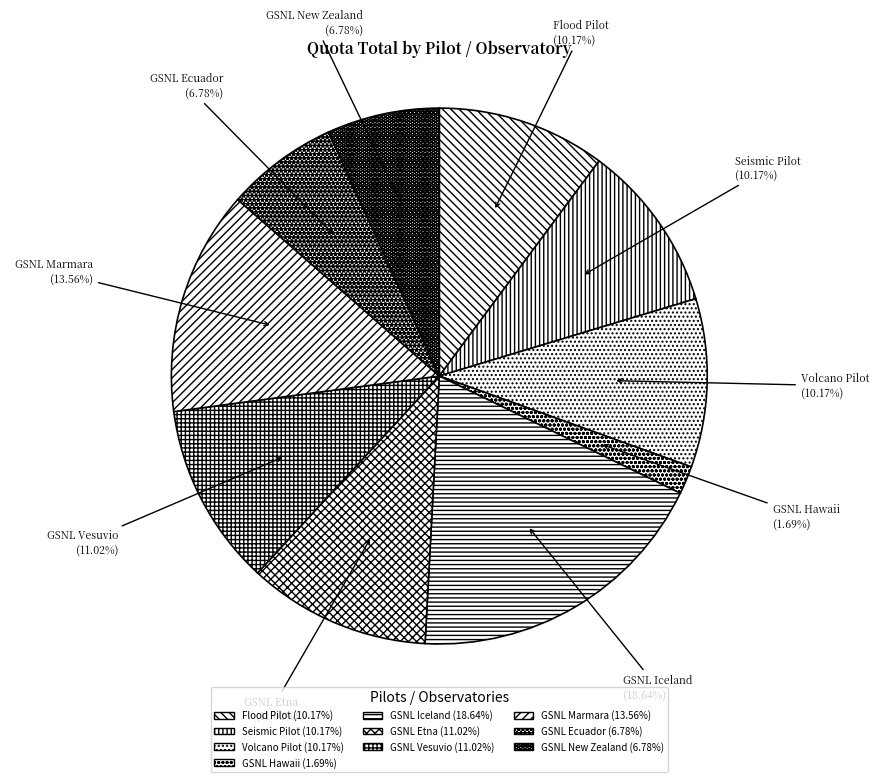

Which slice is the smallest?

GSNL Hawaii (1.69%)